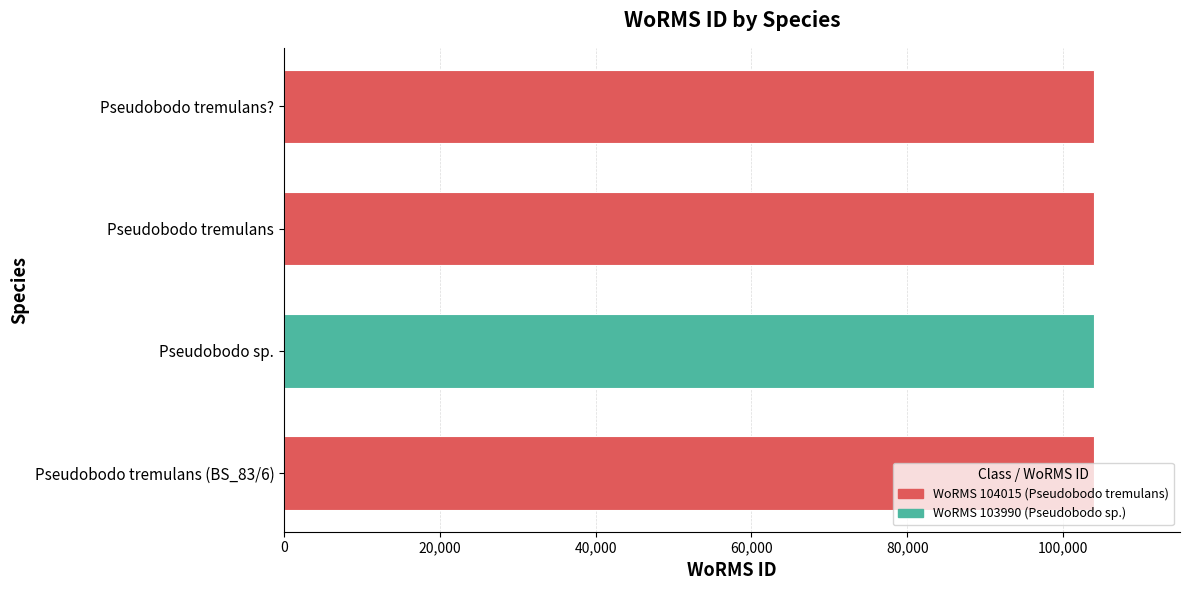

What is the label of the 2nd bar from the bottom?

Pseudobodo sp.